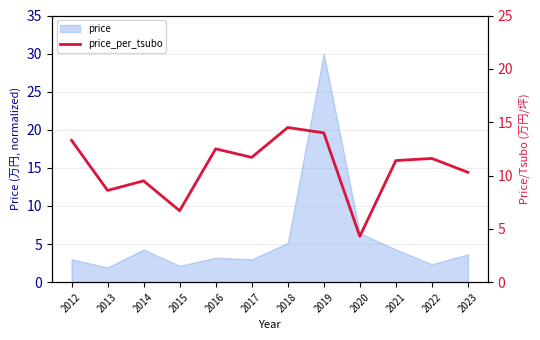

True or false: the data shows 8.6 at 2013.

True